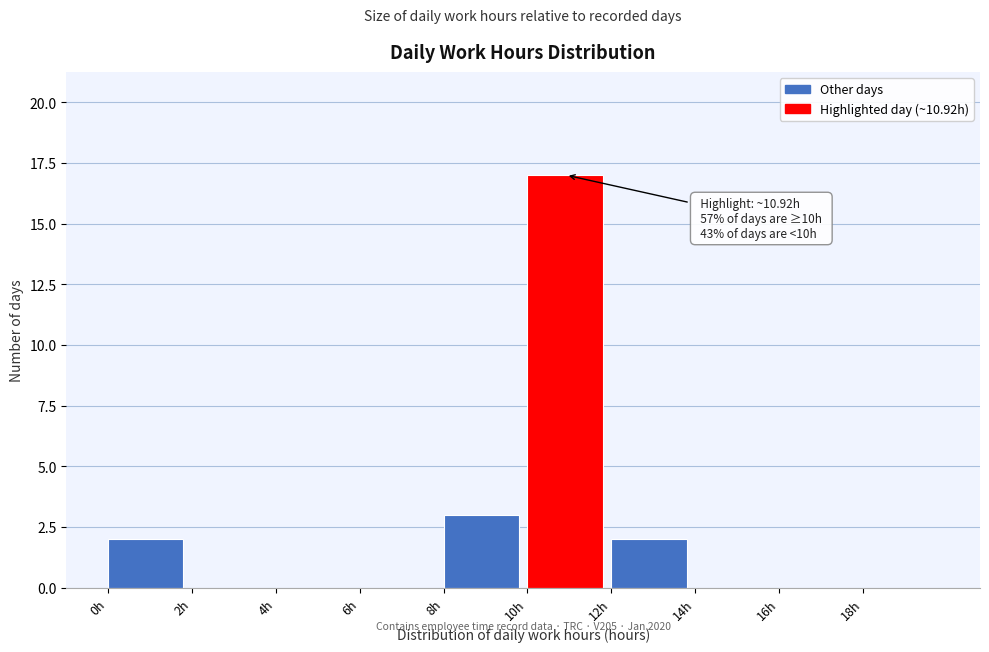

Which range on the x-axis has the tallest bar?

10 to 12